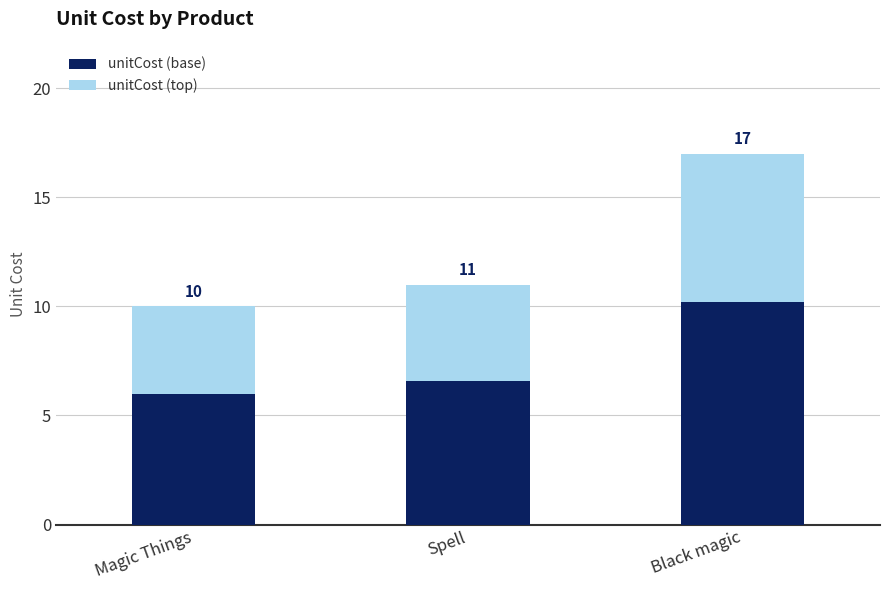

What are all the series names shown in the legend?

unitCost (base), unitCost (top)